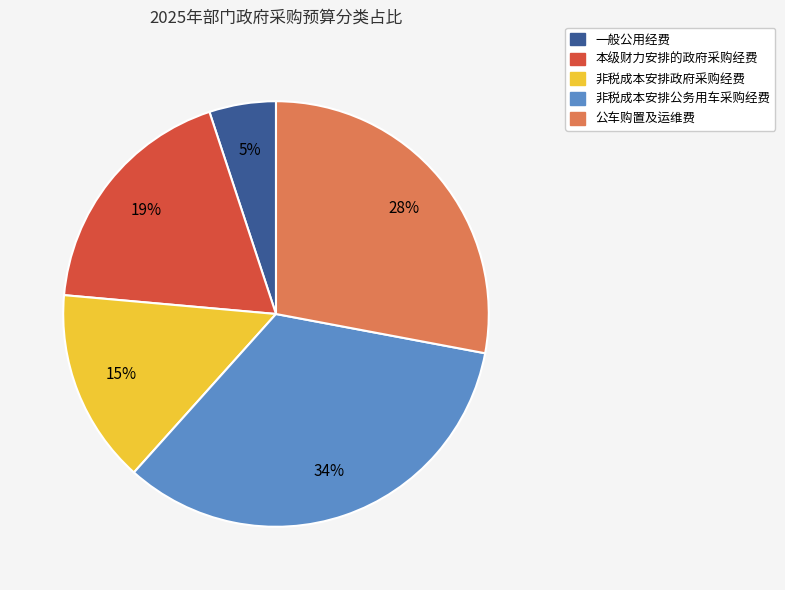

Which category has the smallest portion of the pie?

一般公用经费